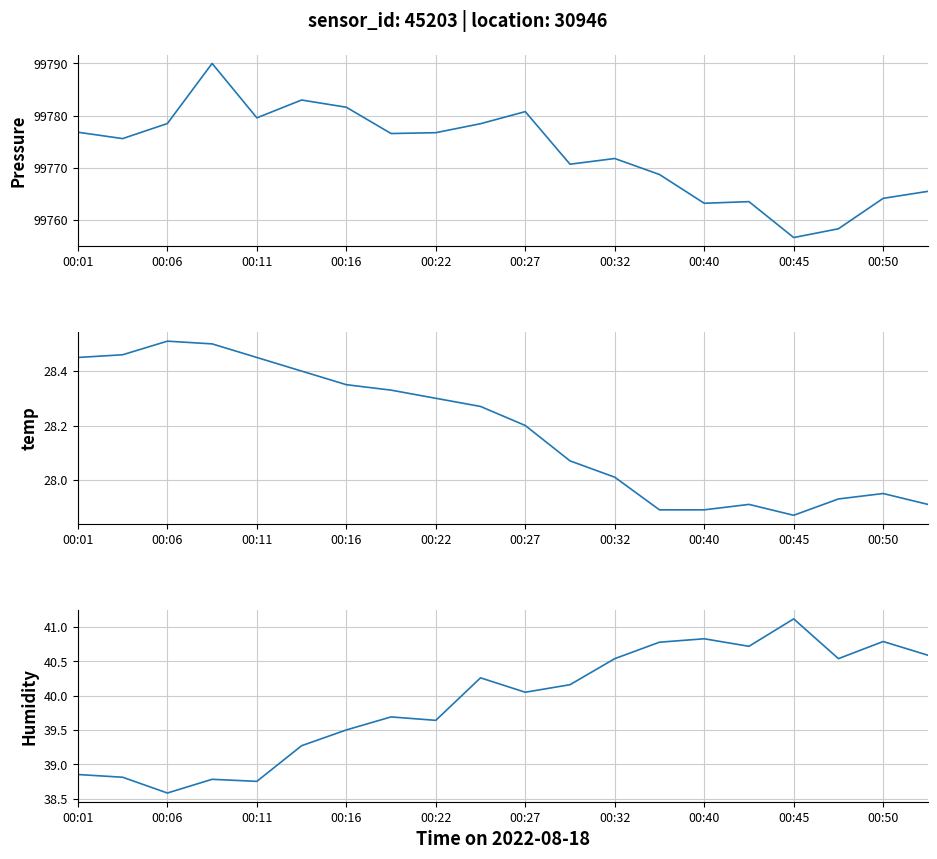

Reading right to left, transcribe all the data shown in this chart.

pressure: 99765.5	99764.2	99758.3	99756.7	99763.5	99763.2	99768.7	99771.8	99770.7	99780.8	99778.4	99776.7	99776.6	99781.6	99783.0	99779.6	99790.0	99778.5	99775.6	99776.8
temperature: 27.9	27.9	27.9	27.9	27.9	27.9	27.9	28.0	28.1	28.2	28.3	28.3	28.3	28.4	28.4	28.4	28.5	28.5	28.5	28.4
humidity: 40.6	40.8	40.5	41.1	40.7	40.8	40.8	40.5	40.2	40.0	40.3	39.6	39.7	39.5	39.3	38.8	38.8	38.6	38.8	38.9